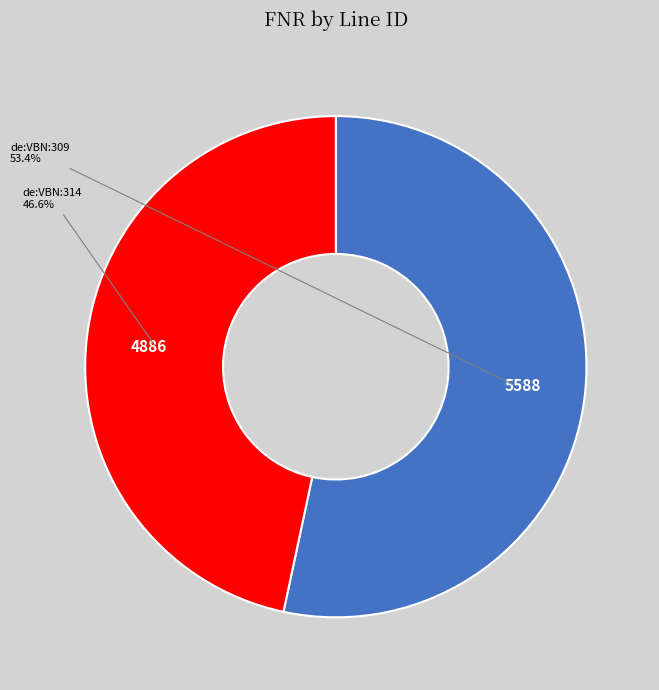

To the nearest percent, what portion does de:VBN:314 represent?

47%